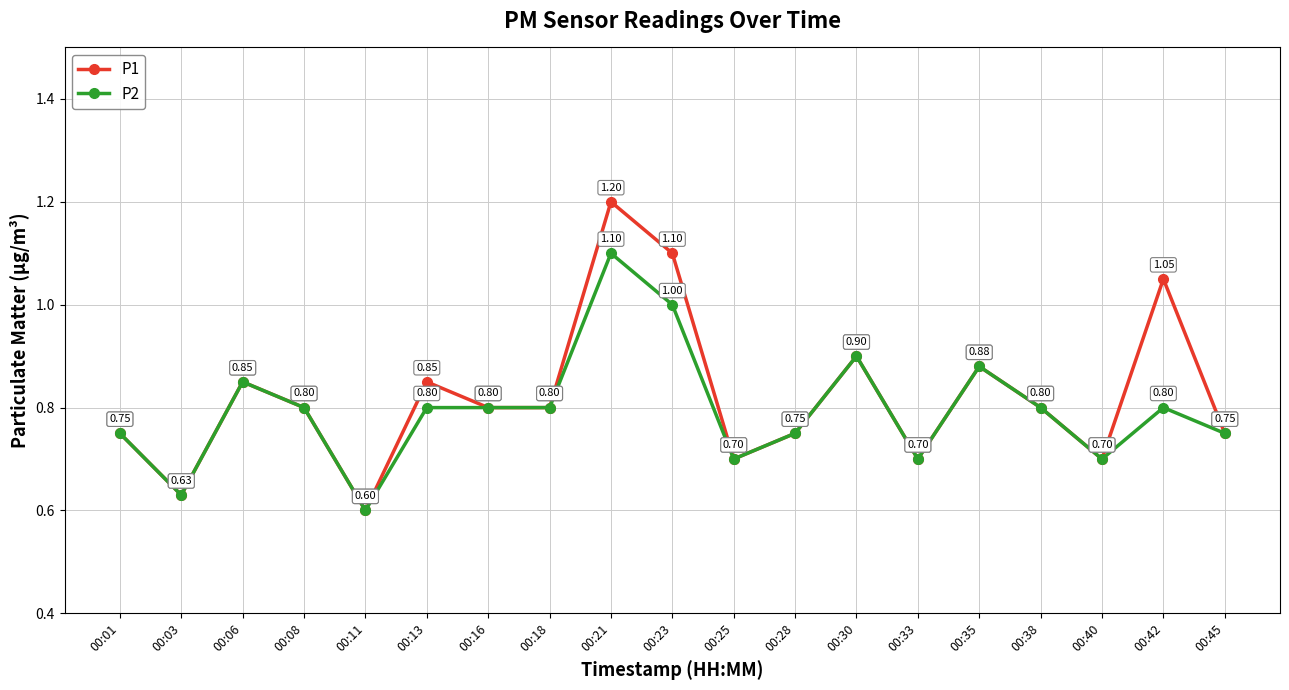

What is the total value across all series at 00:08?

1.6